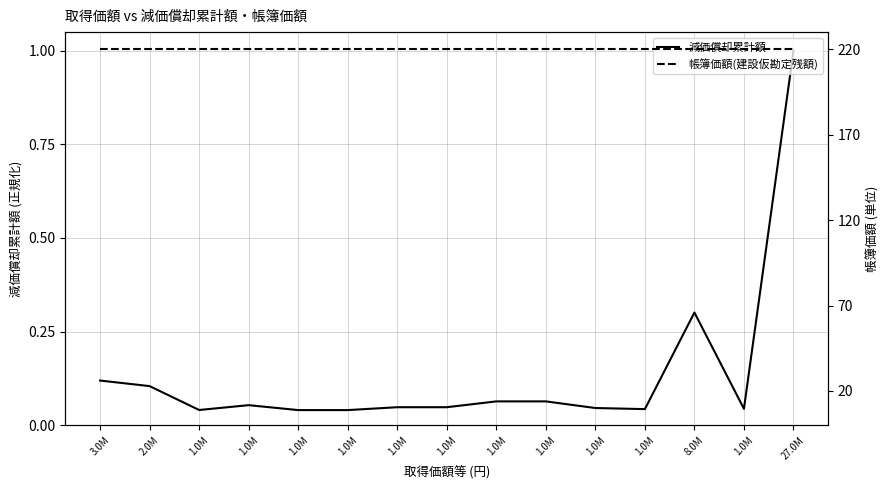

True or false: 帳簿価額(建設仮勘定残額) and 減価償却累計額 cross at least once.

False